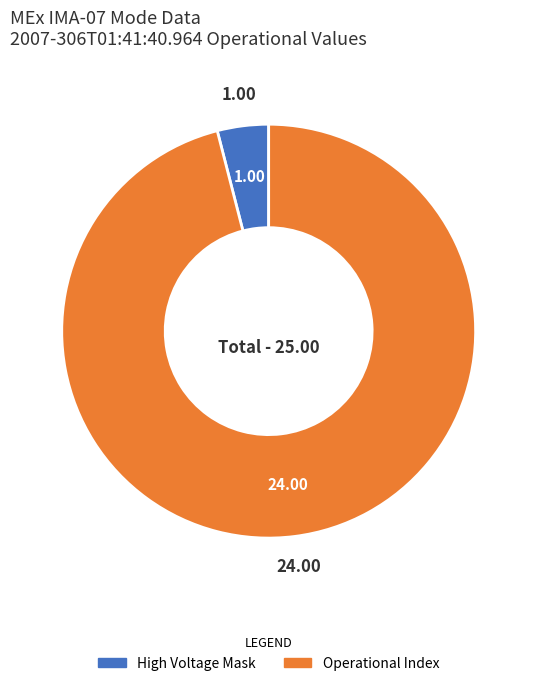

Is there a majority slice in this chart?

Yes